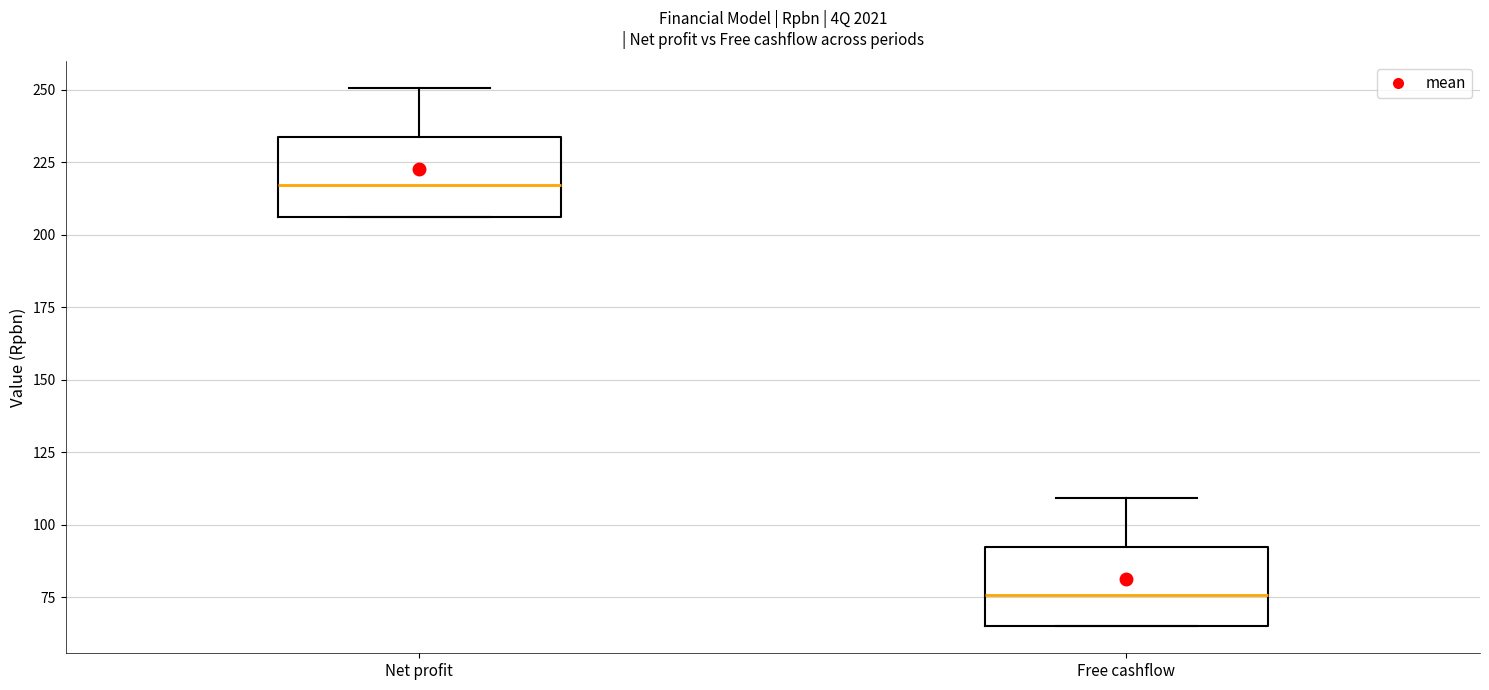

Reading left to right, read every box against the y-axis: the position of its median line, the range the box covers, and the ends of its whiskers. The values are not printed on the chart, so give them approximately, as read against the axis.

Net profit: median 215, box 205 to 235, whiskers 205 to 250
Free cashflow: median 75, box 65 to 90, whiskers 65 to 110